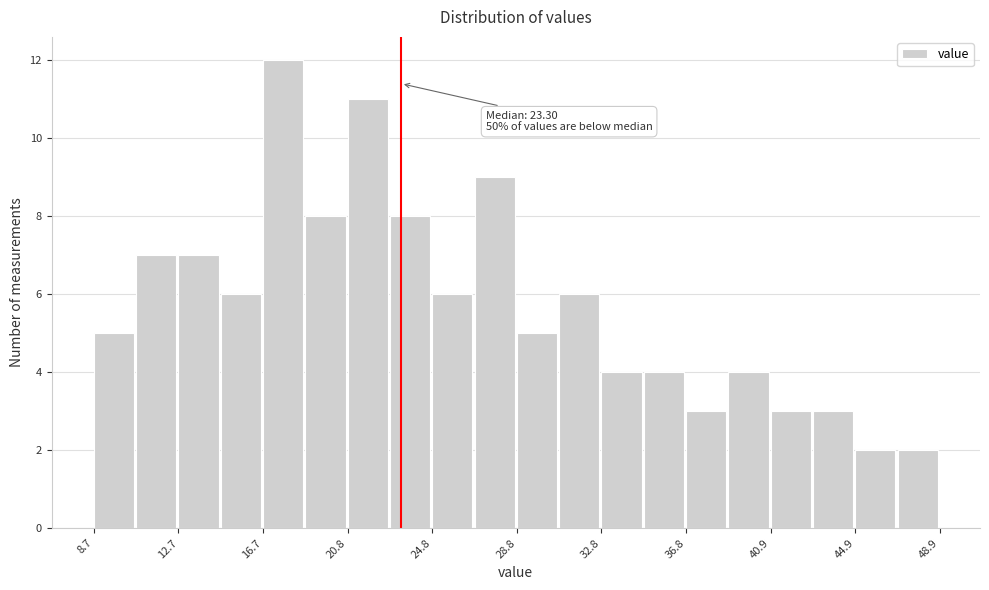

Over which range of the x-axis is the bar tallest?

16.5 to 19.0